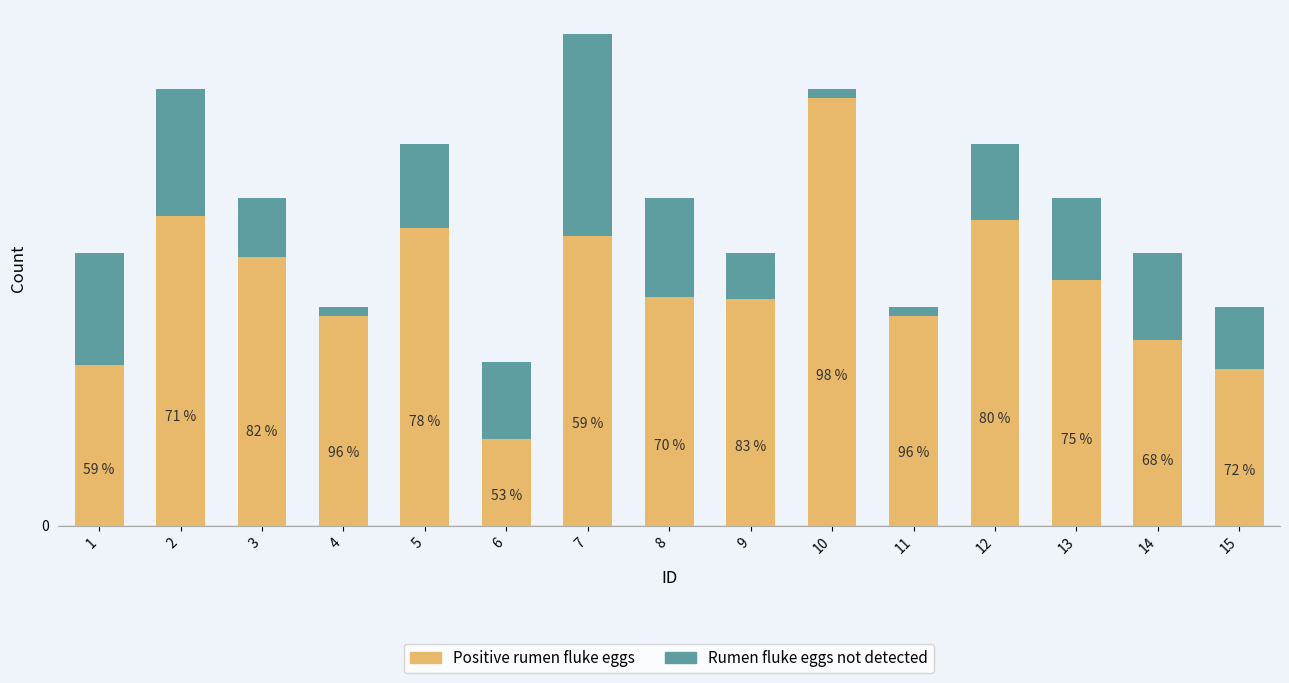

What are all the series names shown in the legend?

Positive rumen fluke eggs, Rumen fluke eggs not detected